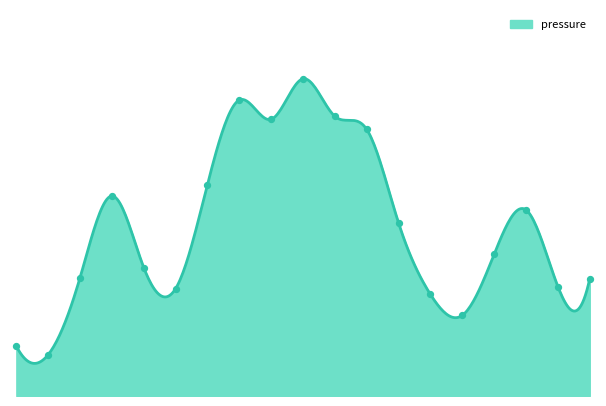

Approximately how many times larger is the value at 00:31 compared to 05:25?

1.0